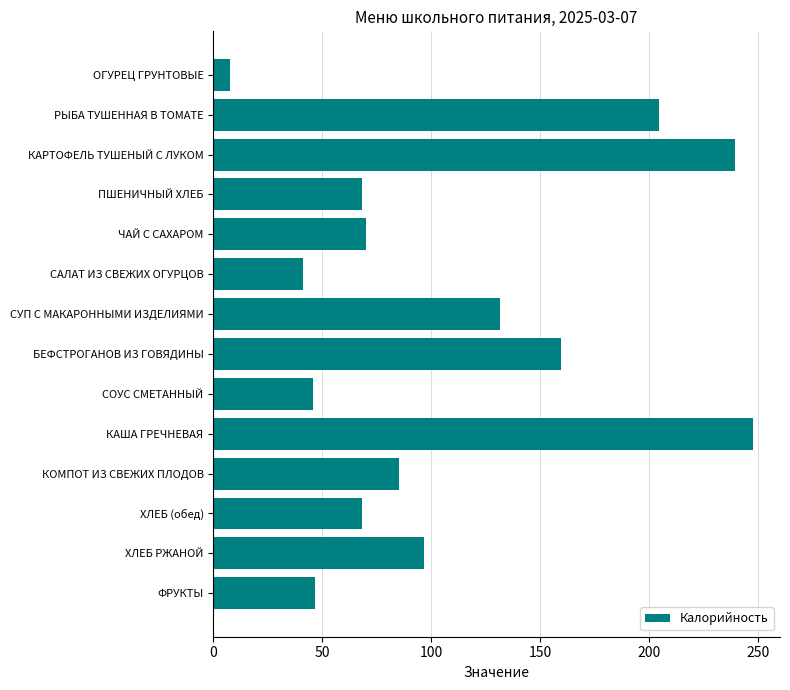

What is the sum of all values?

1511.6